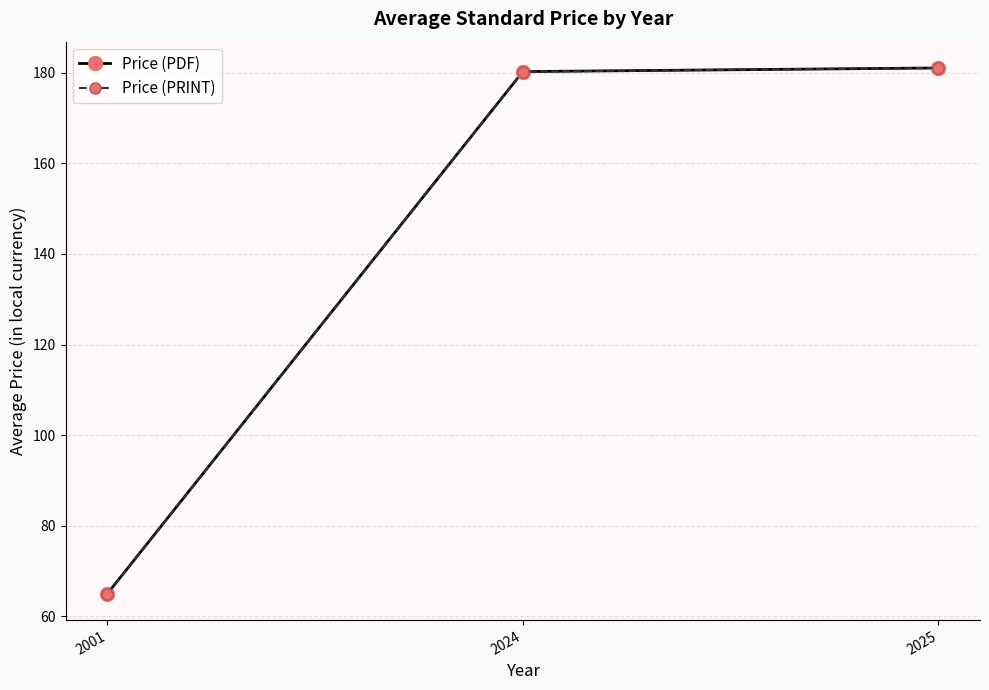

Is this an area chart (filled region under the line)?

No